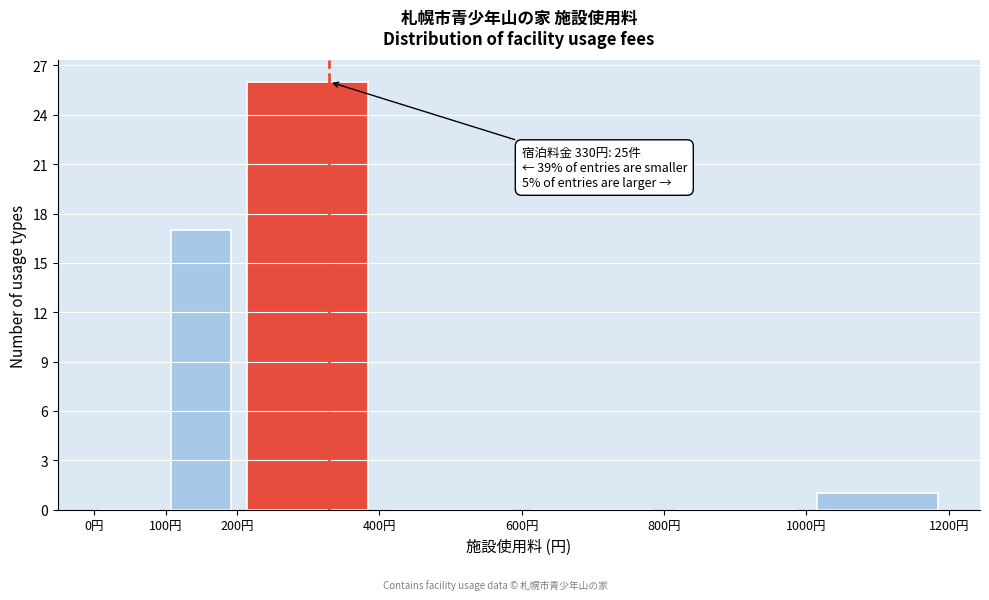

Which range on the x-axis has the tallest bar?

200 to 400